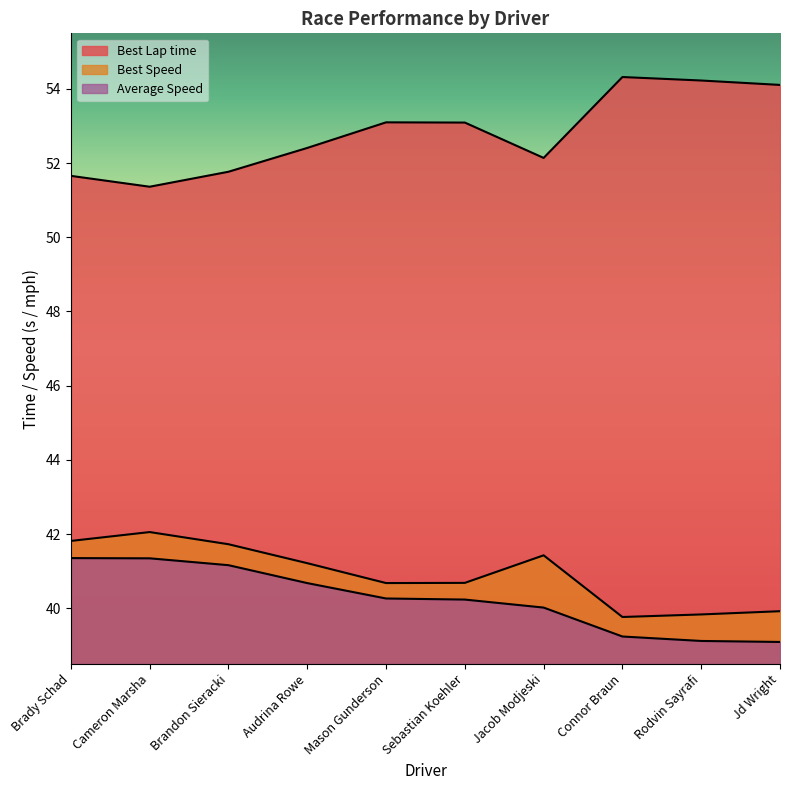

Which series changed the most between Sebastian Koehler and Connor Braun?

Best Lap time